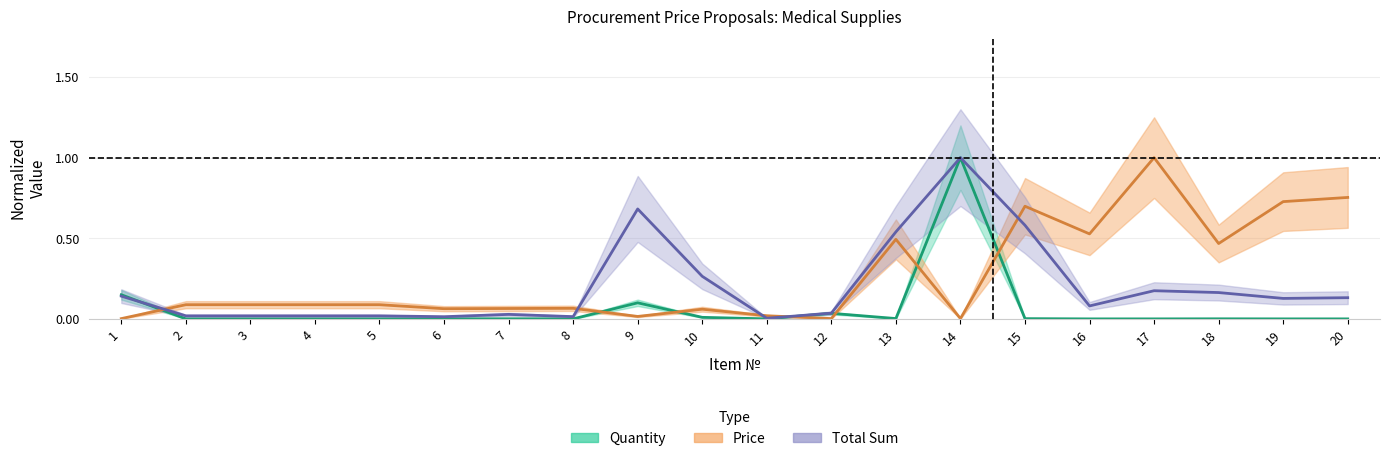

Reading left to right, extract all data points from this chart.

Quantity: 1=0.1	2=0.0	3=0.0	4=0.0	5=0.0	6=0.0	7=0.0	8=0.0	9=0.1	10=0.0	11=0.0	12=0.0	13=0.0	14=1.0	15=0.0	16=0.0	17=0.0	18=0.0	19=0.0	20=0.0
Price: 1=0.0	2=0.1	3=0.1	4=0.1	5=0.1	6=0.1	7=0.1	8=0.1	9=0.0	10=0.1	11=0.0	12=0.0	13=0.5	14=0.0	15=0.7	16=0.5	17=1.0	18=0.5	19=0.7	20=0.8
Sum: 1=0.1	2=0.0	3=0.0	4=0.0	5=0.0	6=0.0	7=0.0	8=0.0	9=0.7	10=0.3	11=0.0	12=0.0	13=0.5	14=1.0	15=0.6	16=0.1	17=0.2	18=0.2	19=0.1	20=0.1